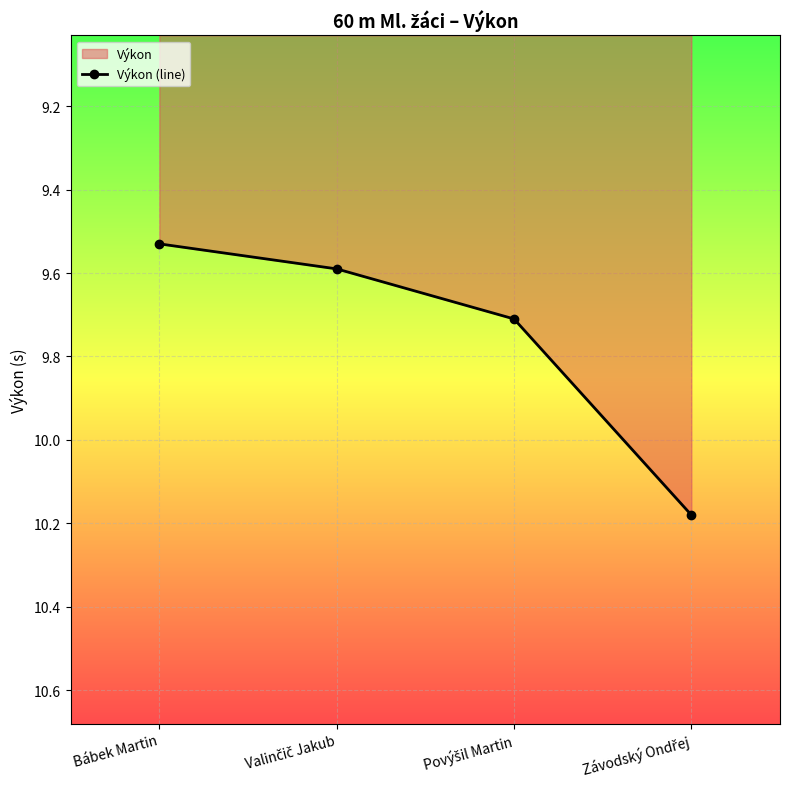

How many lines are shown in the chart?

1